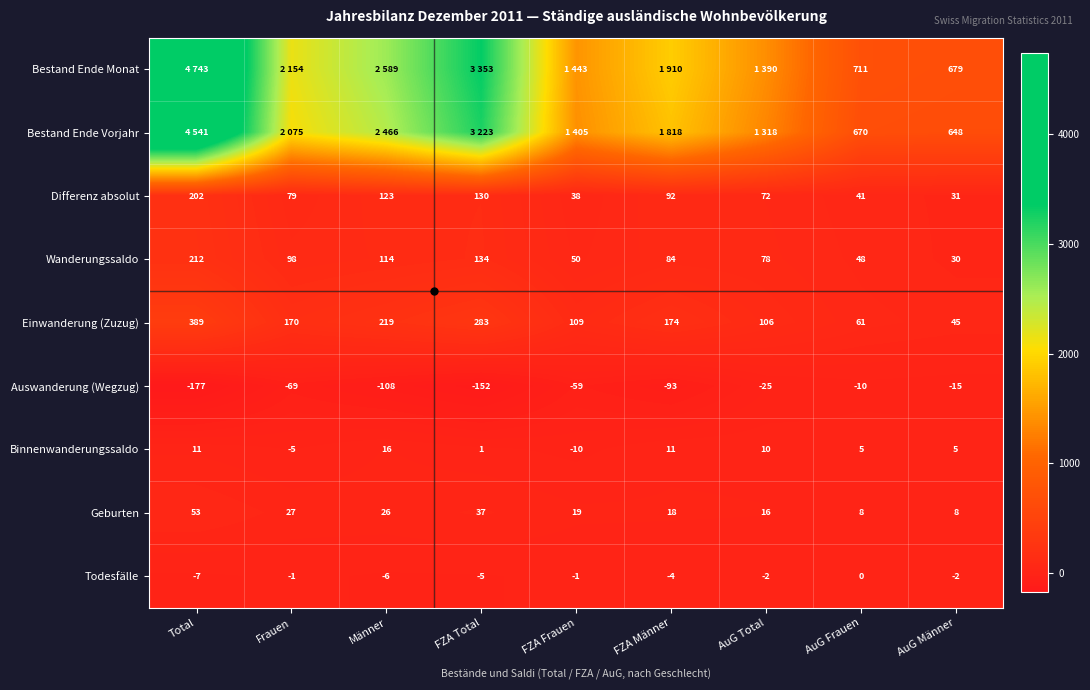

What is the average value of the Auswanderung (Wegzug) series?

-79